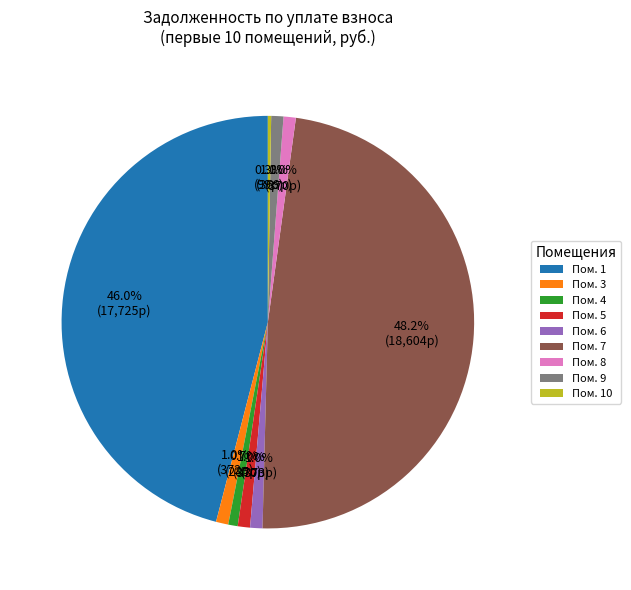

Combined, what portion of the pie is Пом. 8 and Пом. 1?

46.9%